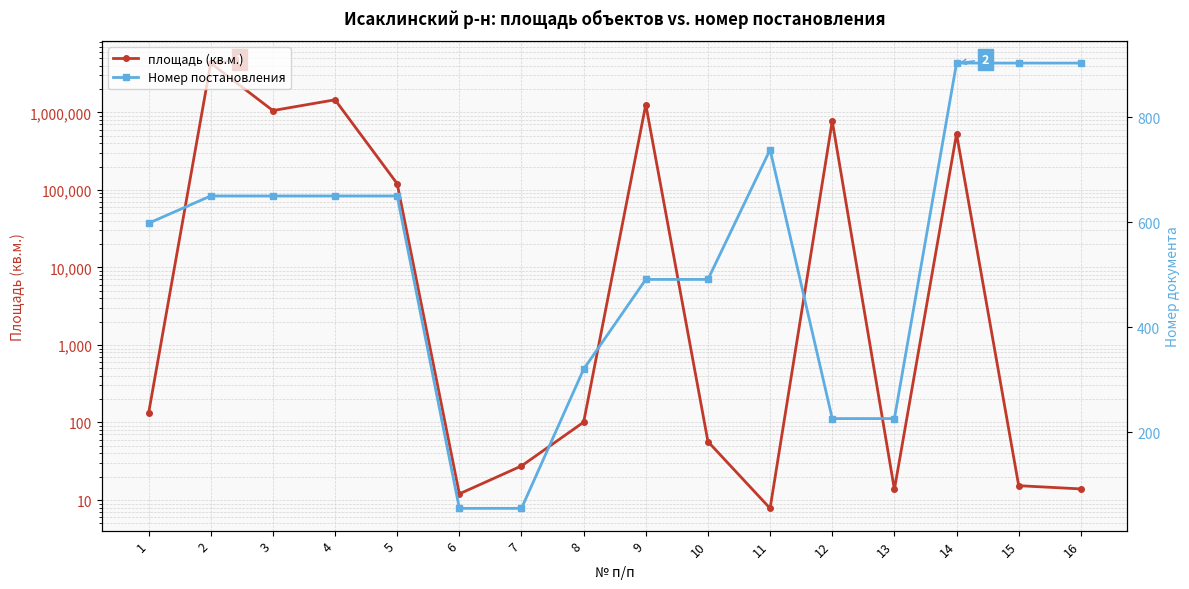

Is it true that площадь (кв.м.) equals 7.8 at 11?

True